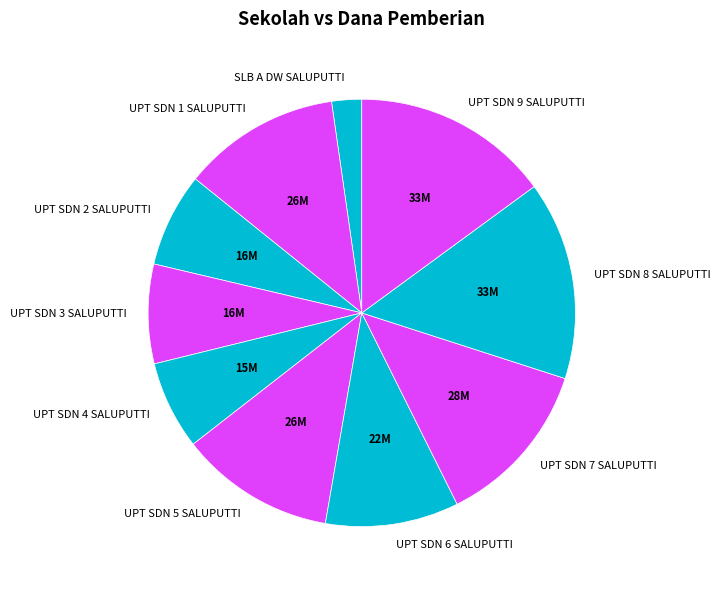

Is the sum of UPT SDN 2 SALUPUTTI and UPT SDN 8 SALUPUTTI greater than half?

No